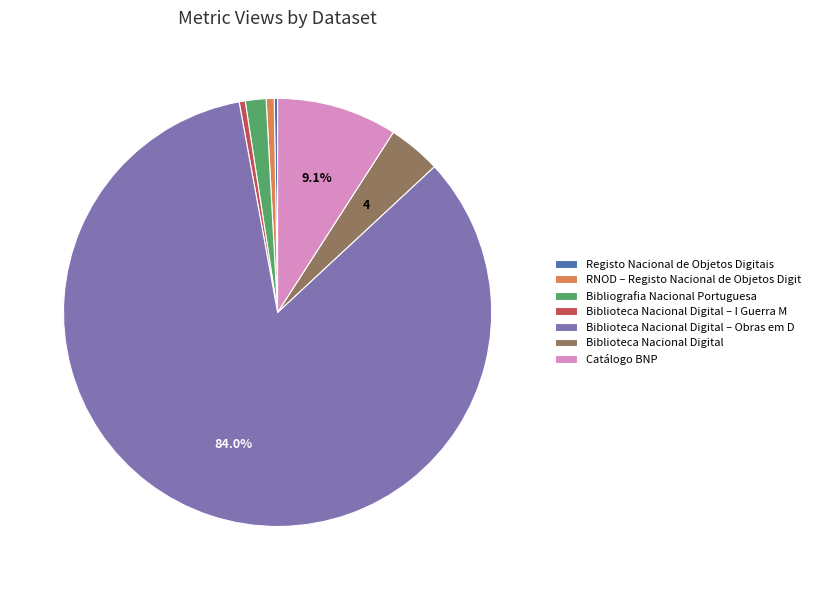

What is the ratio of the value at Biblioteca Nacional Digital to the value at Bibliografia Nacional Portuguesa?

2.5